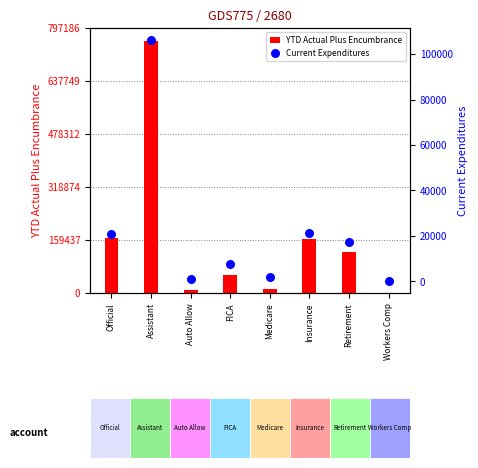

Is the value of Current Expenditures at Retirement greater than the value of YTD Actual Plus Encumbrance at Auto Allow?

Yes